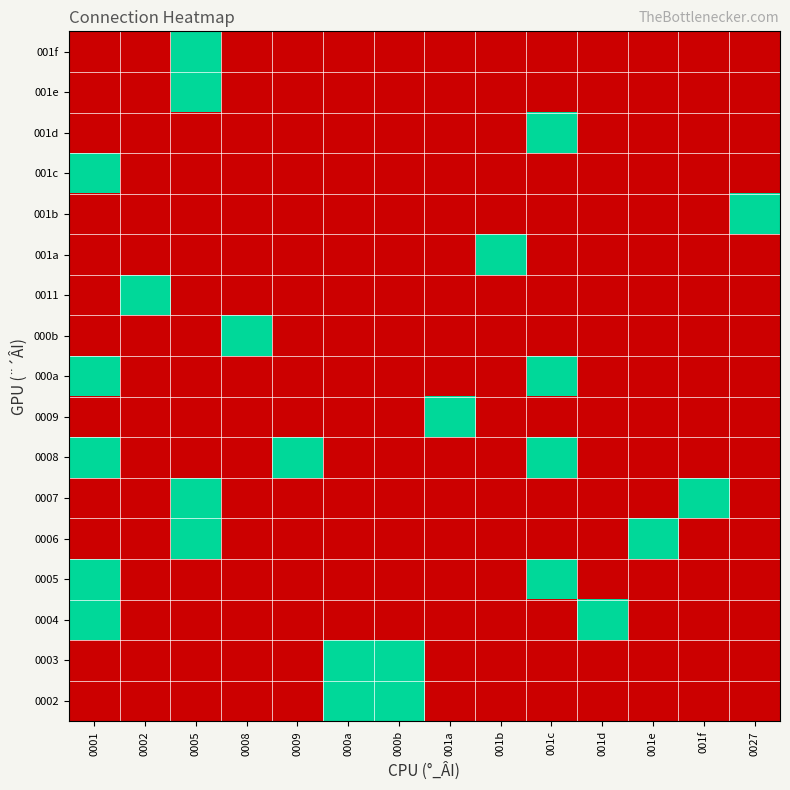

At 001a, list the series in order from largest to smallest.

0009, 0002, 0003, 0004, 0005, 0006, 0007, 0008, 000a, 000b, 0011, 001a, 001b, 001c, 001d, 001e, 001f